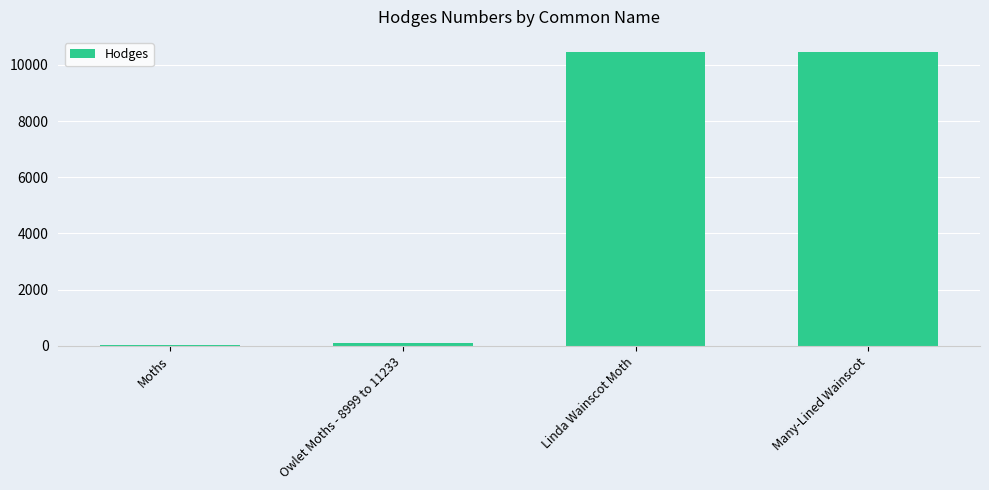

Where is the data nearest to the value 5237?

Owlet Moths - 8999 to 11233